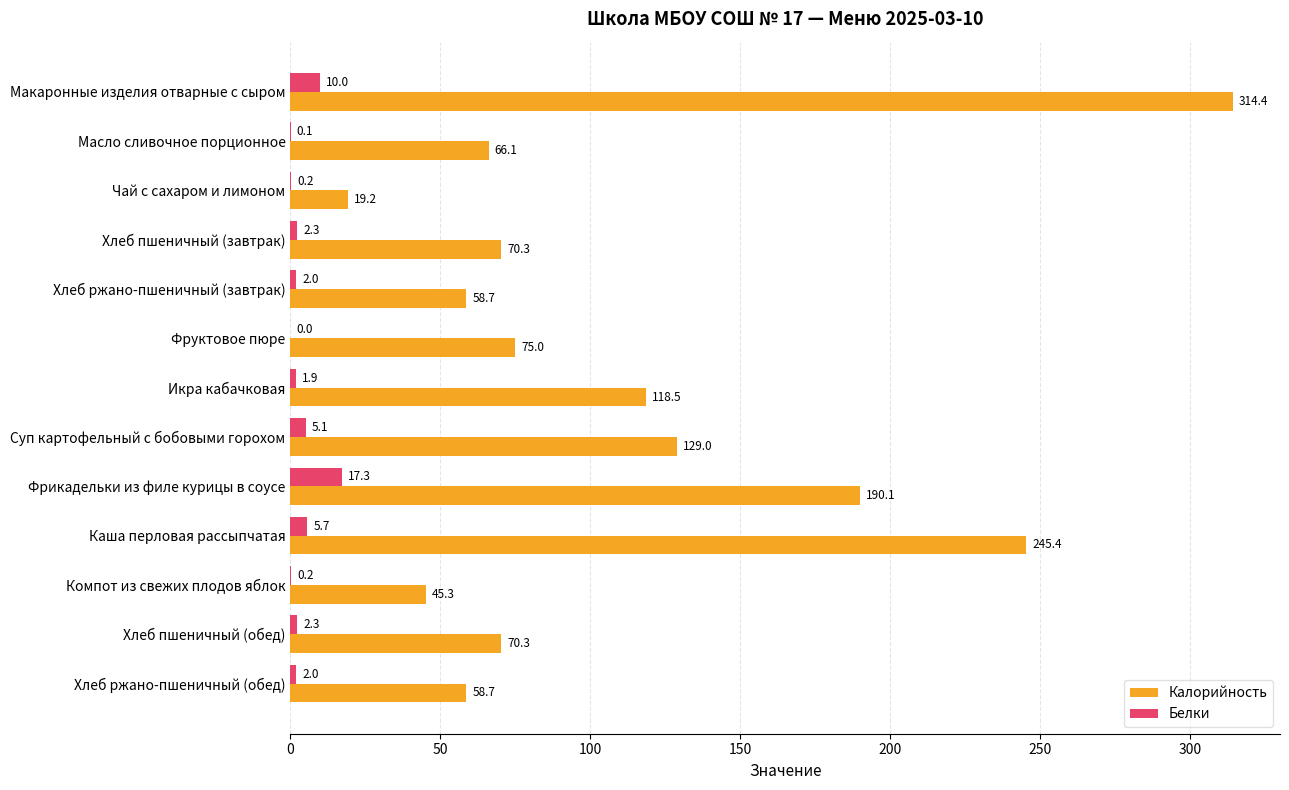

At which category is the sum across all series the highest?

Макаронные изделия отварные с сыром